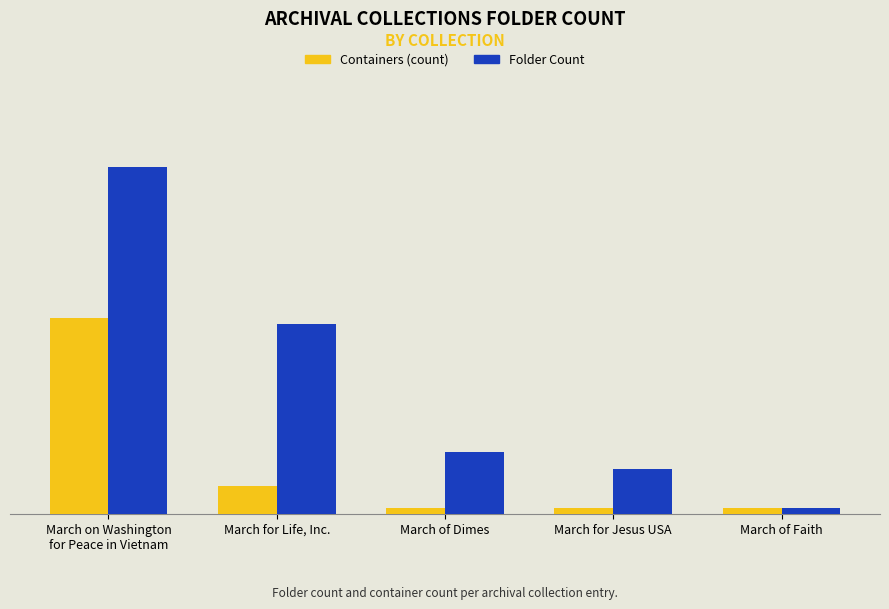

What are all the series names shown in the legend?

Containers (count), Folder Count